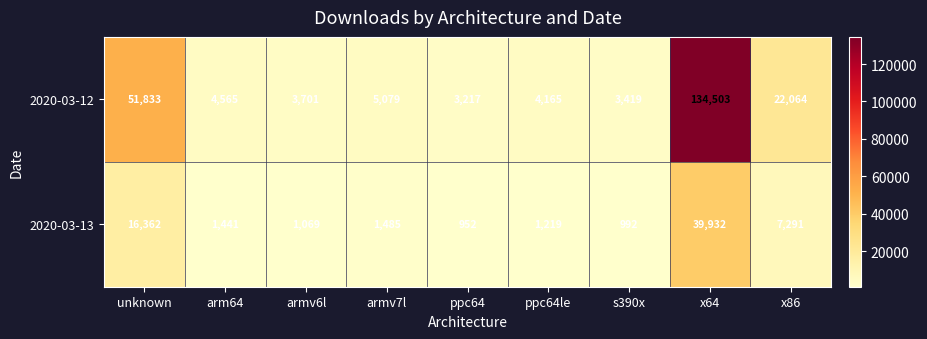

The 2020-03-13 series shows 39932 at x64. True or false?

True